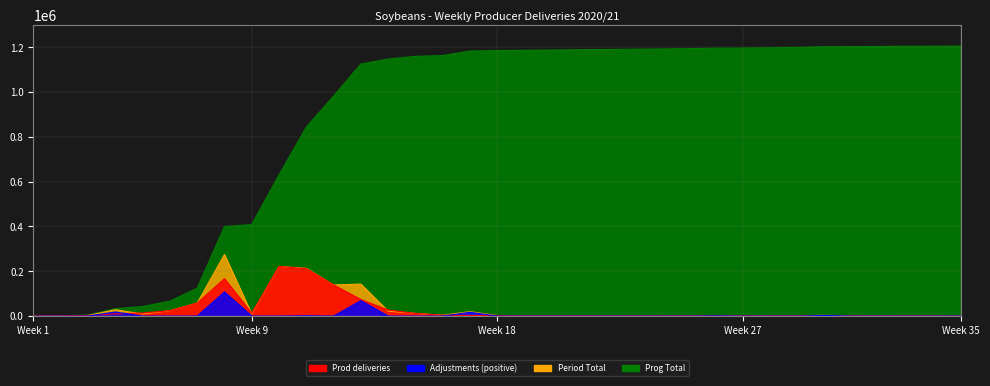

Which series has the largest range (max minus min)?

Prog Total